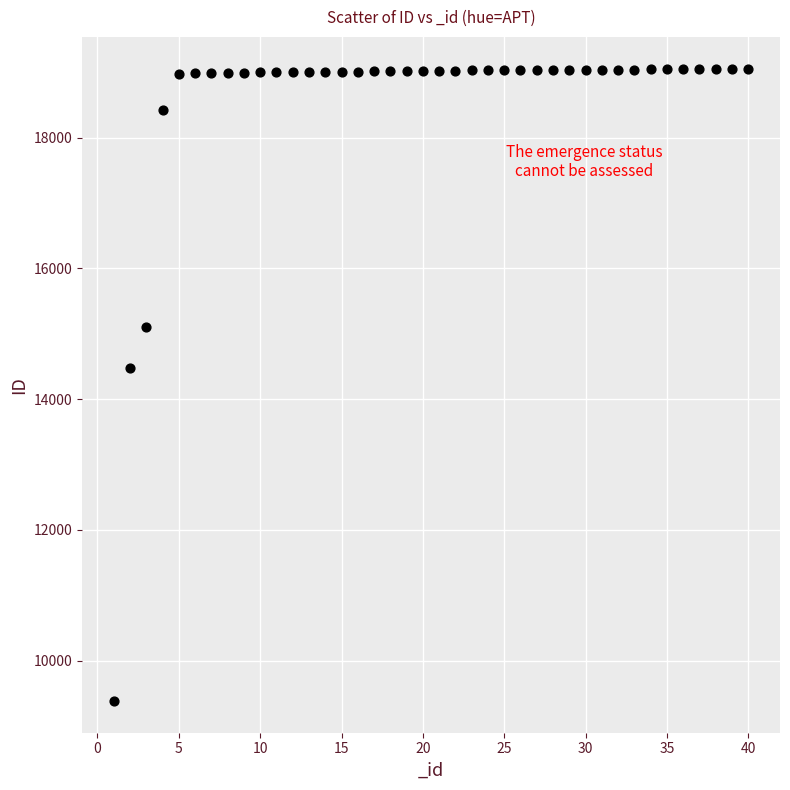

What Y value in the scatter plot is closest to 14219?

14481